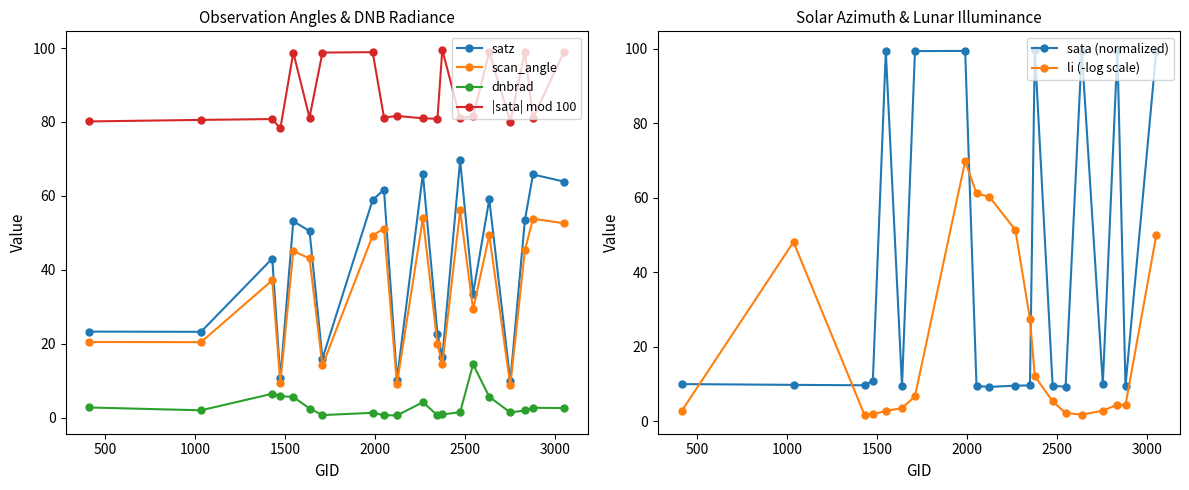

What is the minimum value for li (-log scale)?

1.5